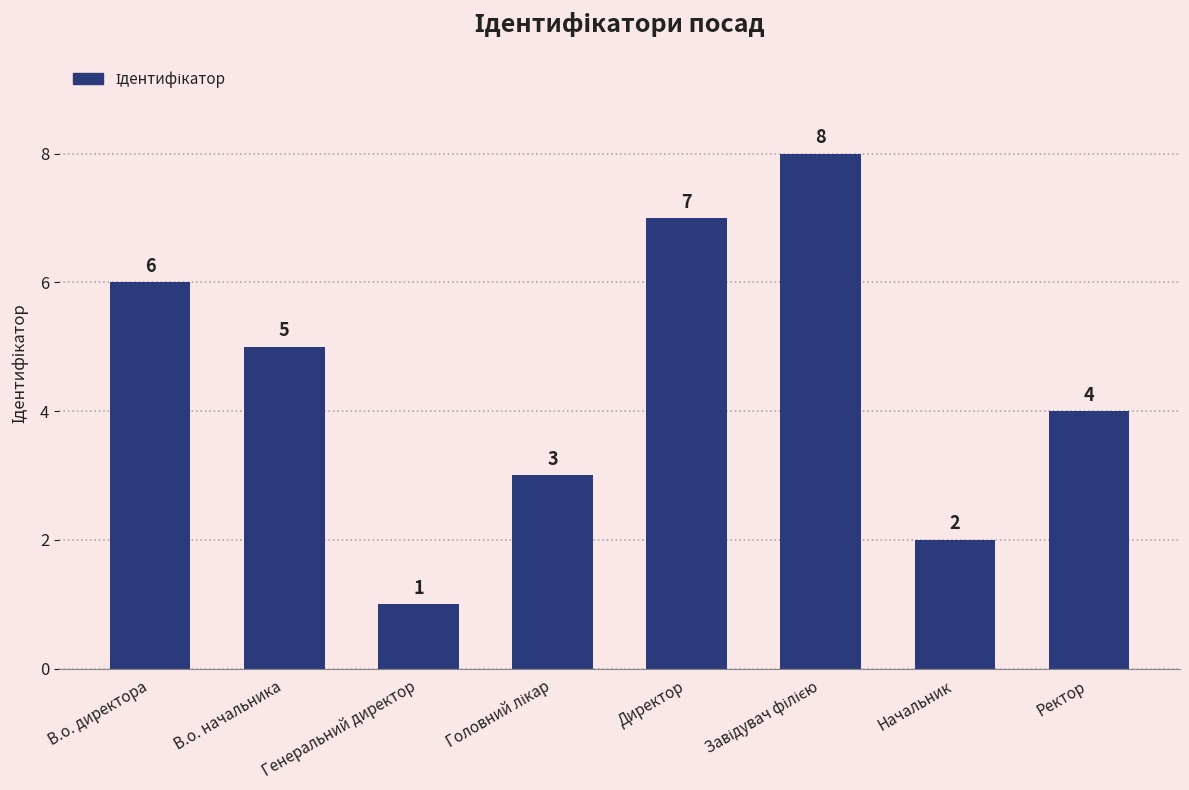

True or false: the data shows 13 at Директор.

False